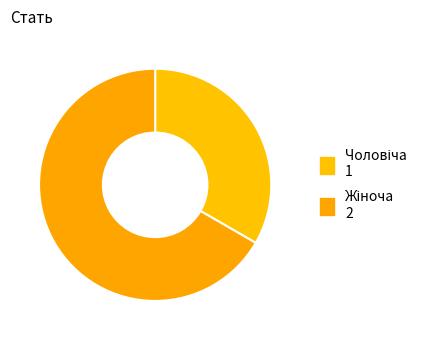

To the nearest percent, what portion does Чоловіча represent?

33%